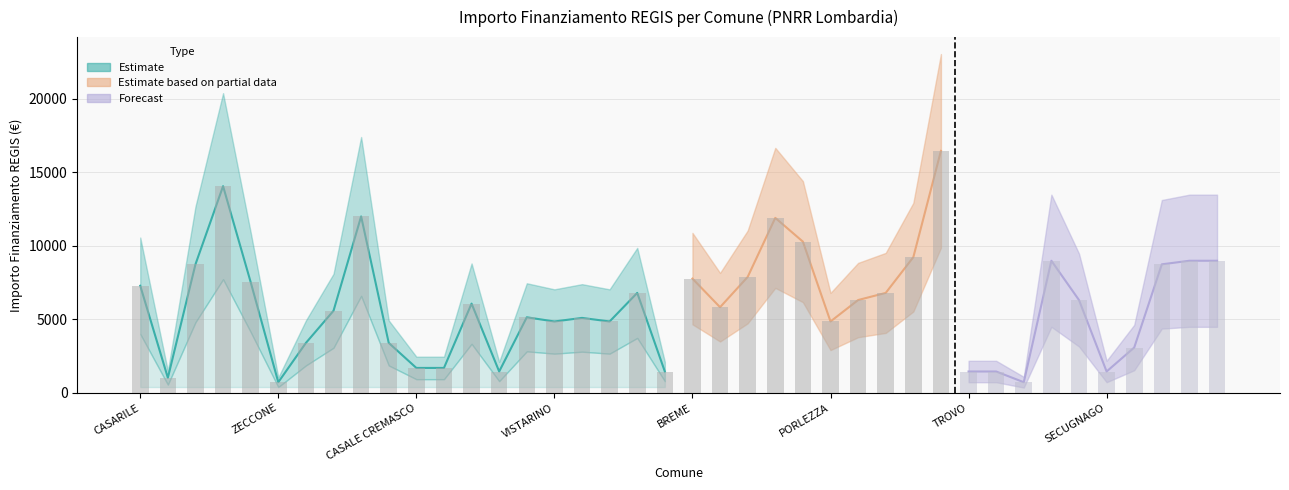

Reading right to left, what are all the values shown in this chart?

8991	8991	8748	3087	1458	6318	8991	729	1458	1458	16464	9234	6804	6318	4860	10290	11907	7889	5831	7776	1458	6804	4860	5103	4860	5145	1458	6075	1701	1701	3402	12005	5589	3402	729	7533	14063	8748	1029	7290